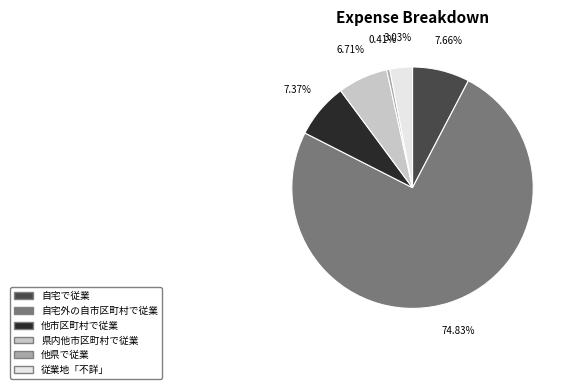

Which slice is the largest?

自宅外の自市区町村で従業